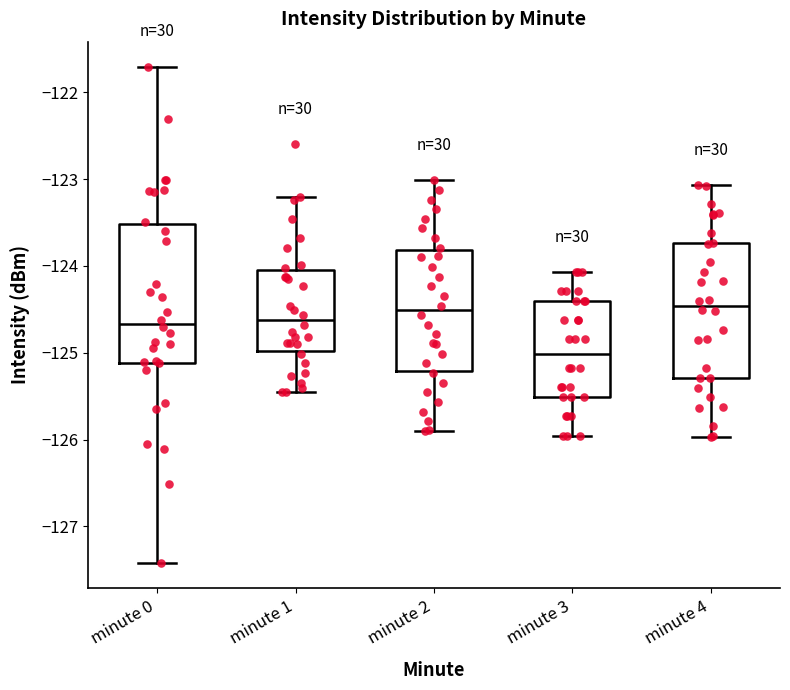

Where does the median line of the box for minute 2 sit on the y-axis? The values are not printed on the chart, so give them approximately, as read against the axis.

-124.5